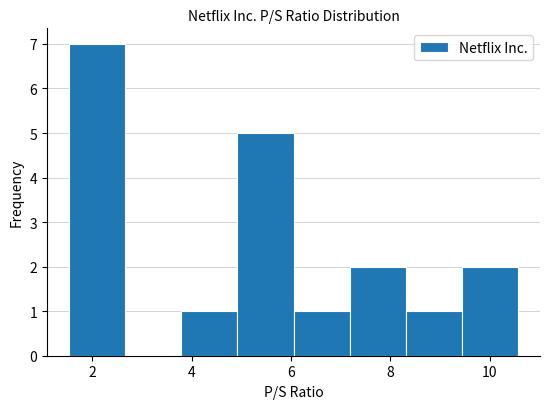

Which range on the x-axis has the tallest bar?

1.6 to 2.6